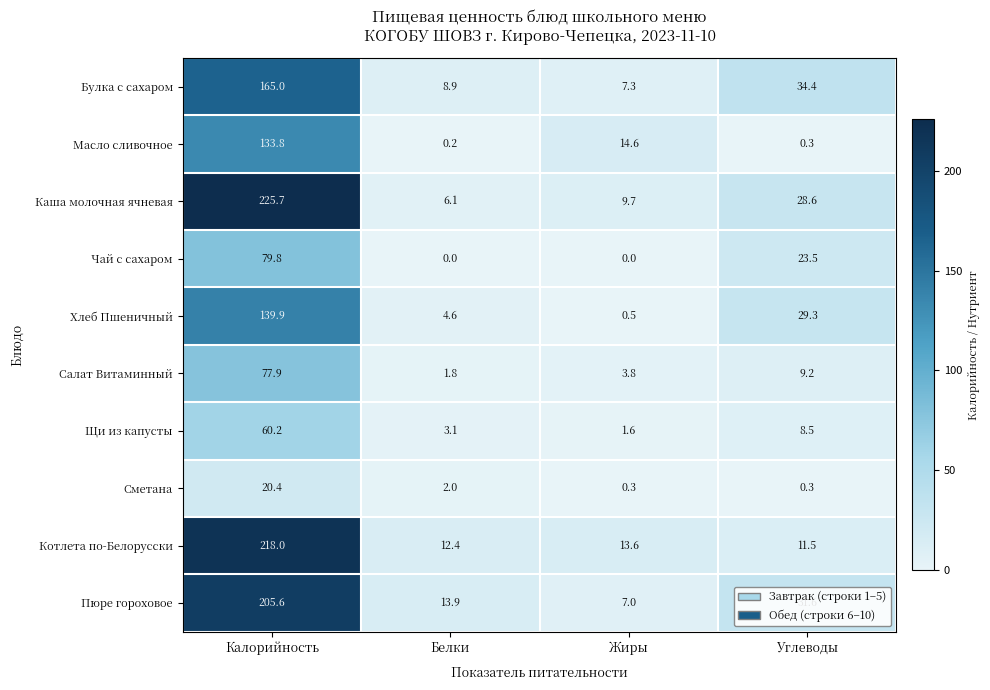

Is it true that Салат Витаминный equals 1.8 at Белки?

True